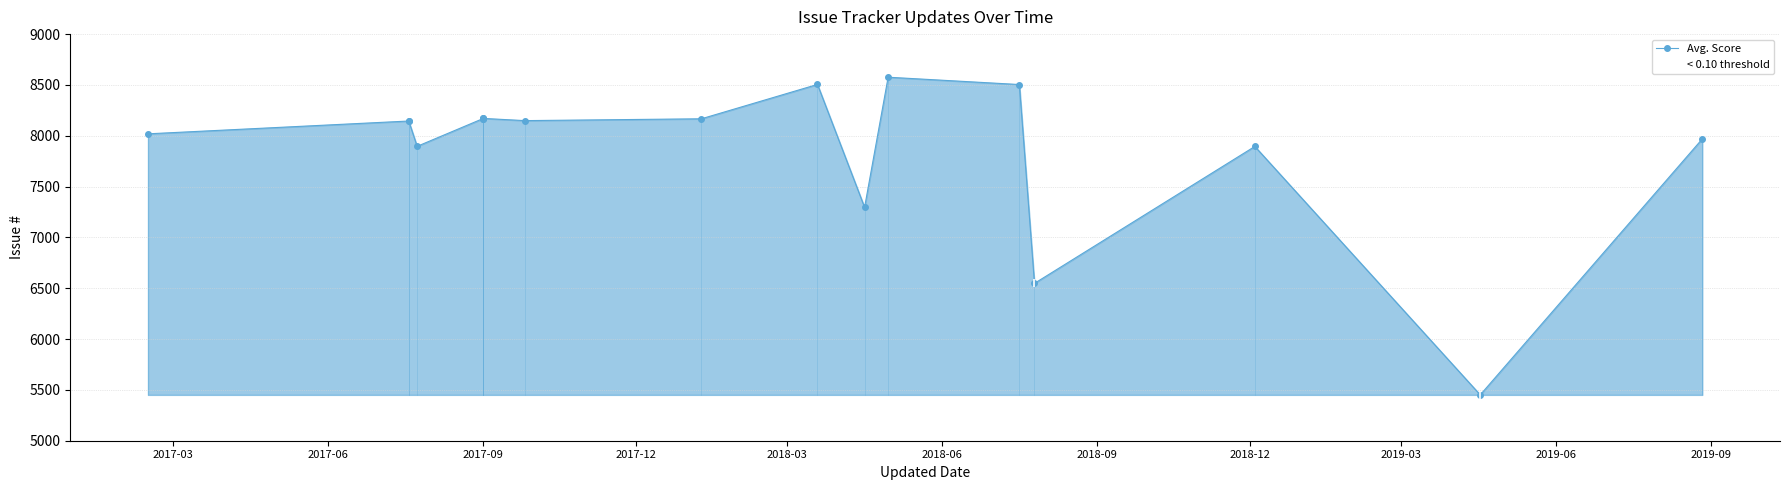

Read the value at 2017-02-14.

8019